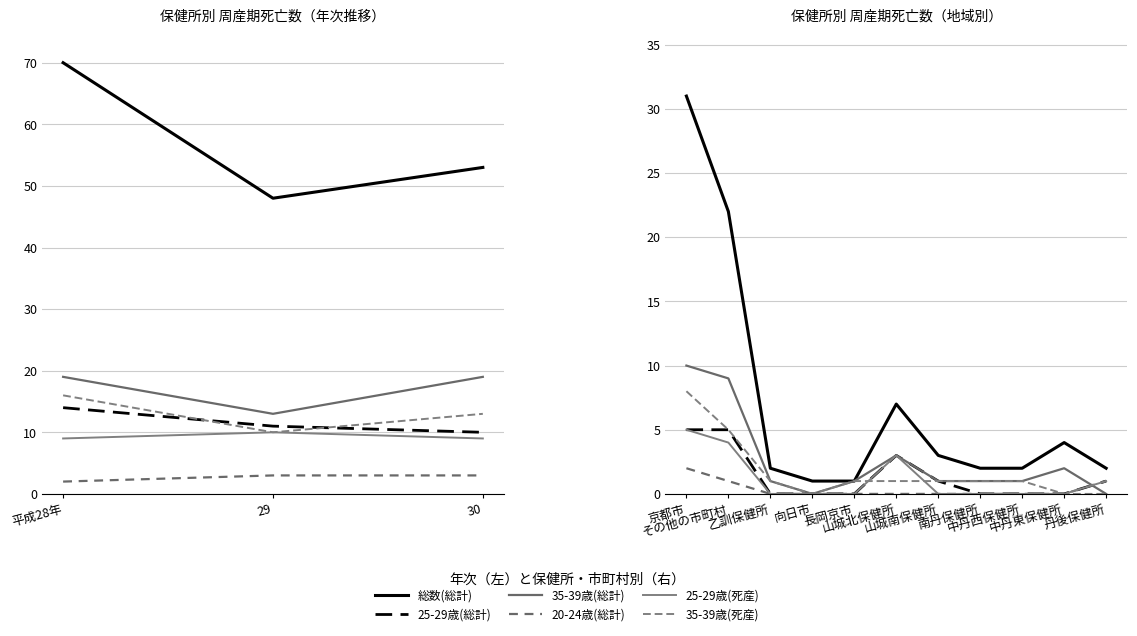

What is the difference between the second highest and second lowest values in the 35-39歳(総計) series?

9